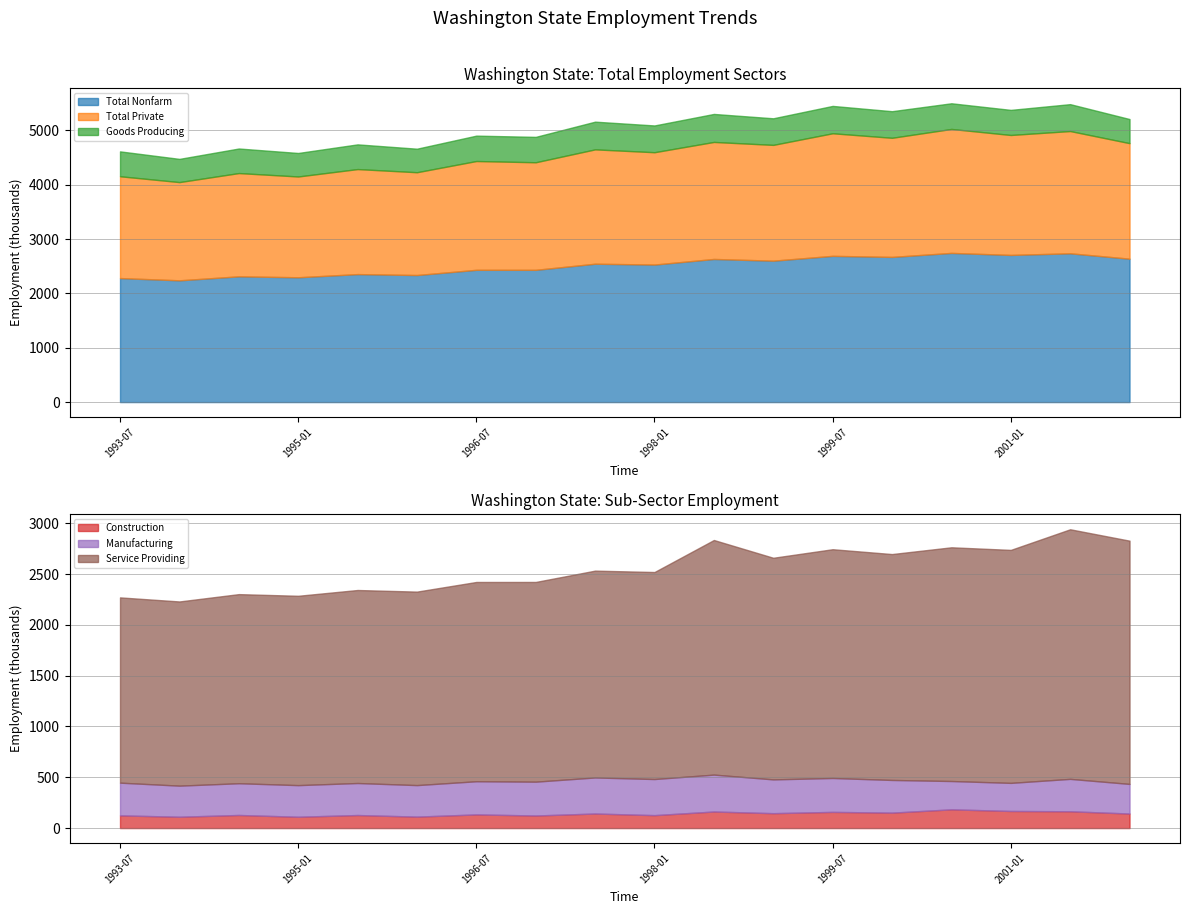

What is the value of the Goods Producing point at the 10th from the left?

492500